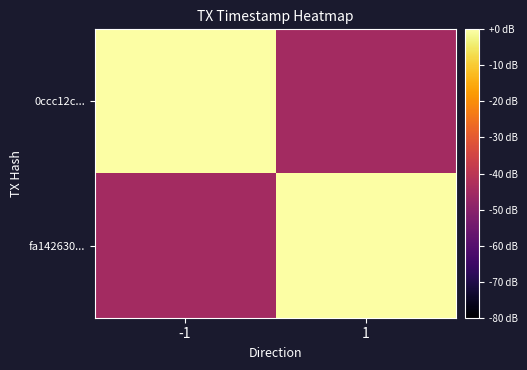

Which series has the largest total across all categories?

0ccc12c...